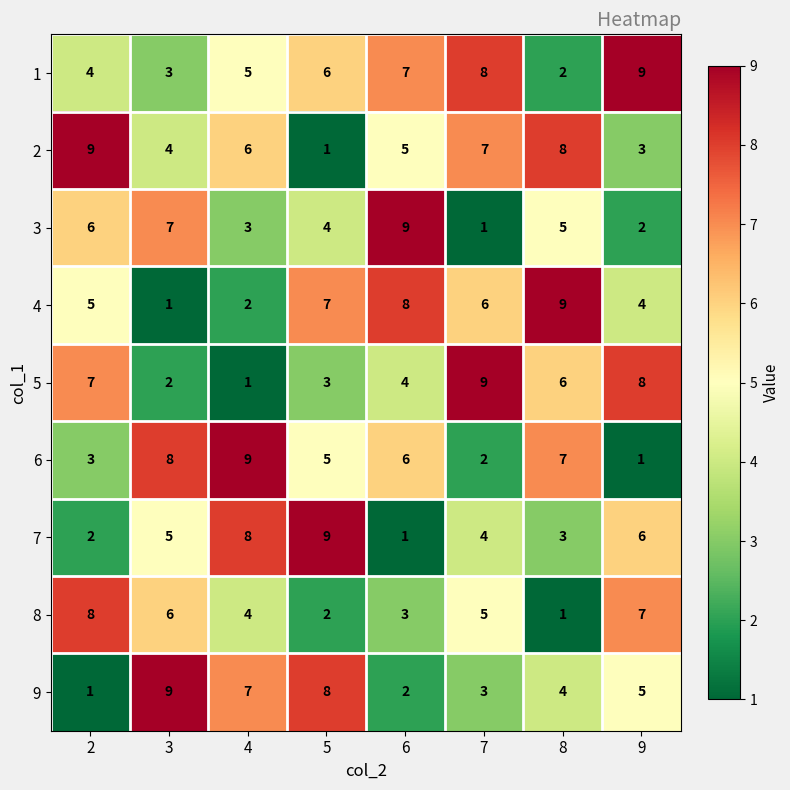

What is the spread (max minus min) of values at 6?

8